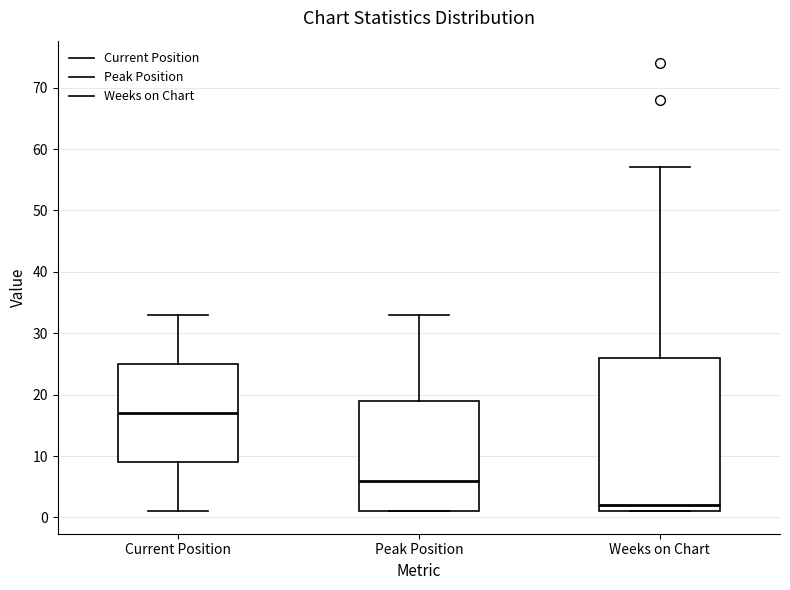

Reading left to right, read every box against the y-axis: the position of its median line, the range the box covers, and the ends of its whiskers. The values are not printed on the chart, so give them approximately, as read against the axis.

Current Position: median 17, box 9 to 25, whiskers 1 to 33
Peak Position: median 6, box 1 to 19, whiskers 1 to 33
Weeks on Chart: median 2, box 1 to 26, whiskers 1 to 57